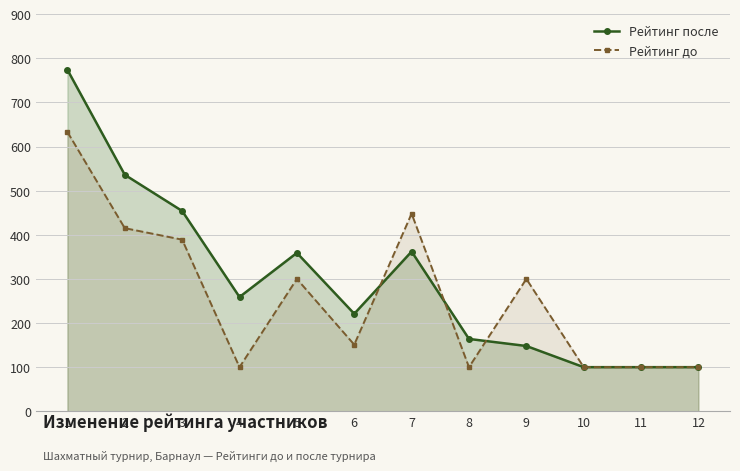

What is the value of the Рейтинг после point at the 3rd from the left?

454